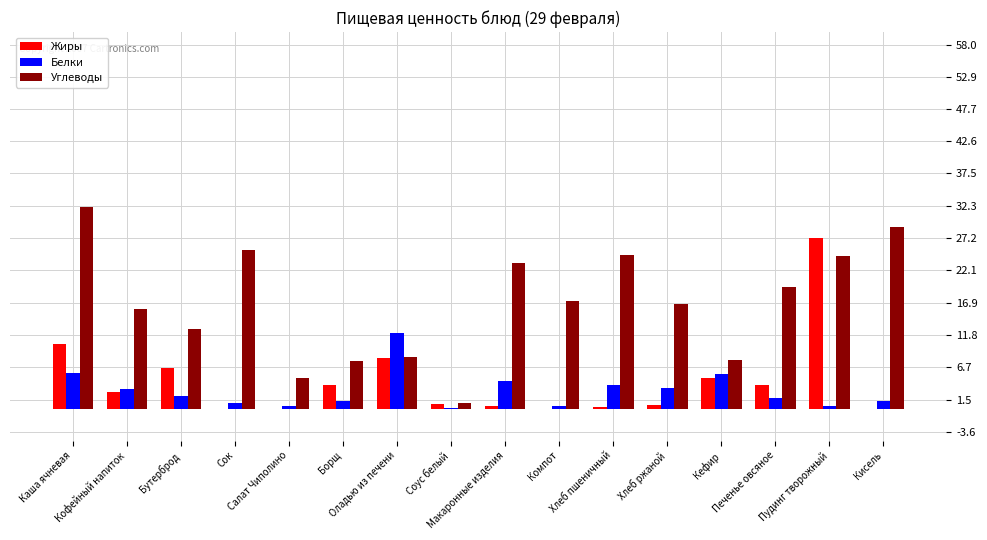

What is the highest value of the Углеводы series?

32.2